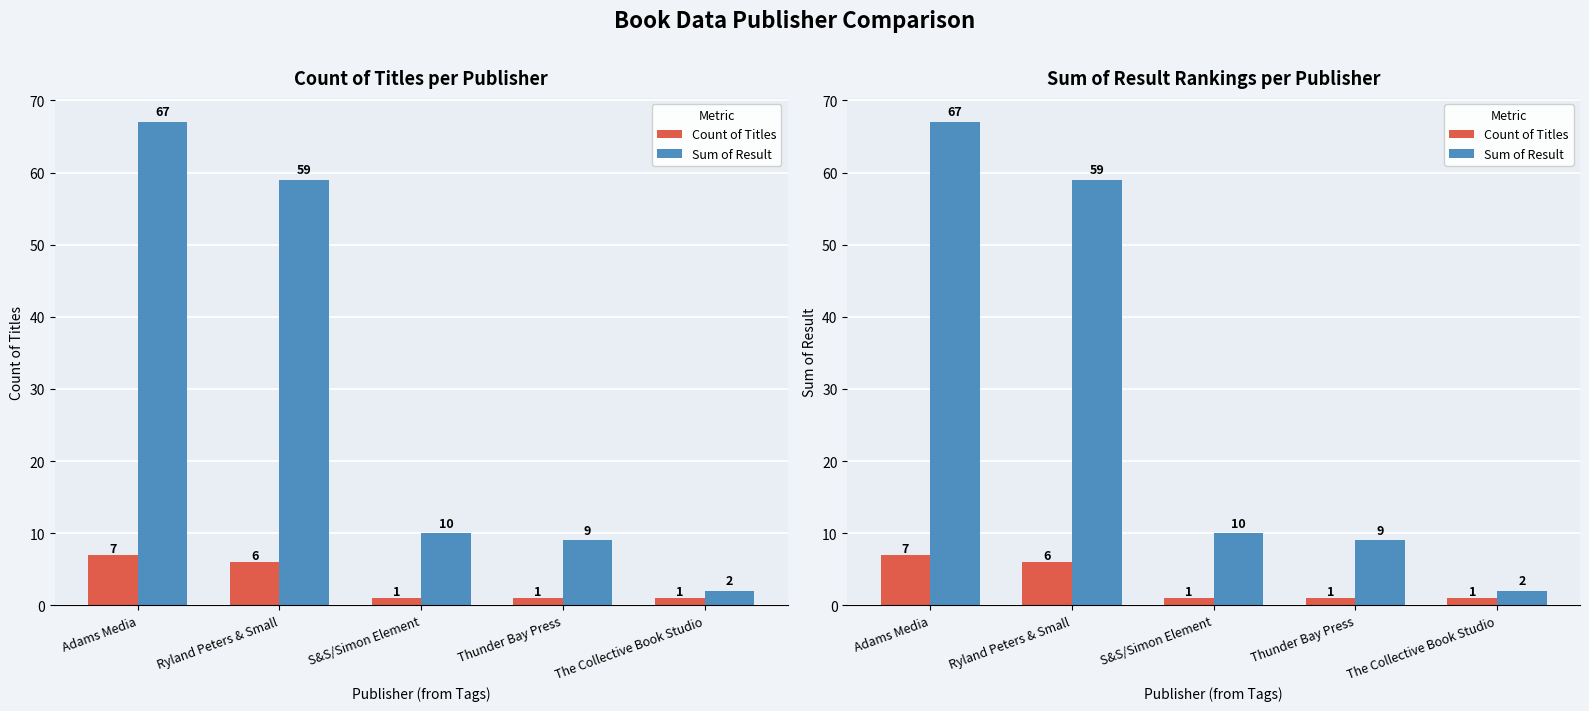

Reading left to right, extract all data points from this chart.

Count of Titles: 7	6	1	1	1
Sum of Result: 67	59	10	9	2